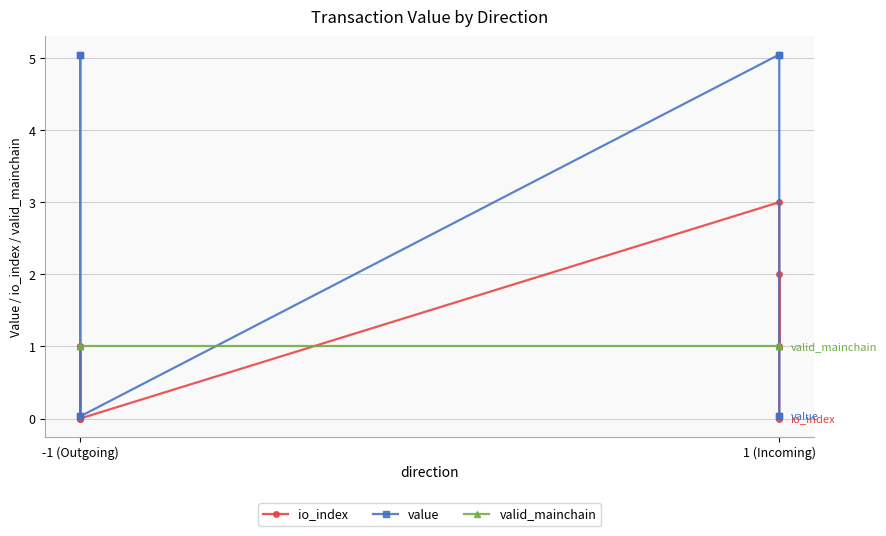

At which label is value closest to 2?

-1 (Outgoing)